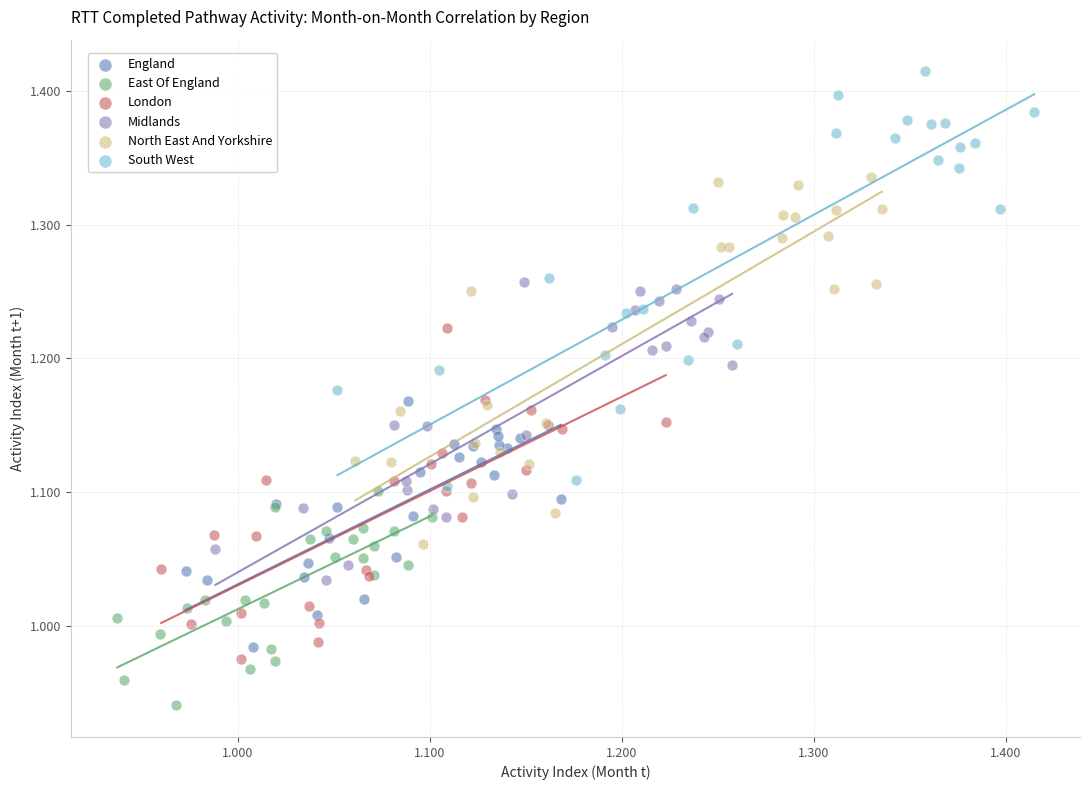

Which series contains the highest Y value?

South West